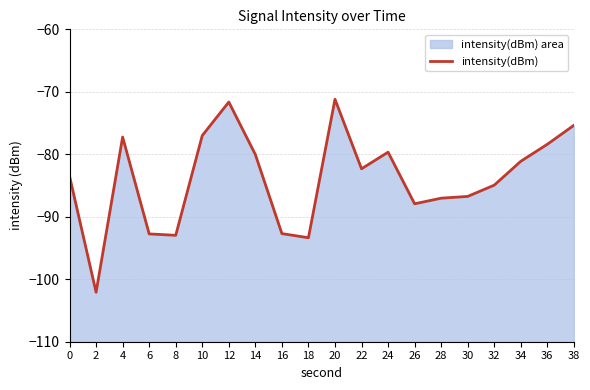

Reading left to right, transcribe all the data shown in this chart.

-83.5	-102.1	-77.2	-92.7	-93.0	-77.0	-71.6	-80.0	-92.7	-93.4	-71.2	-82.3	-79.7	-87.9	-87.0	-86.7	-84.9	-81.1	-78.4	-75.4